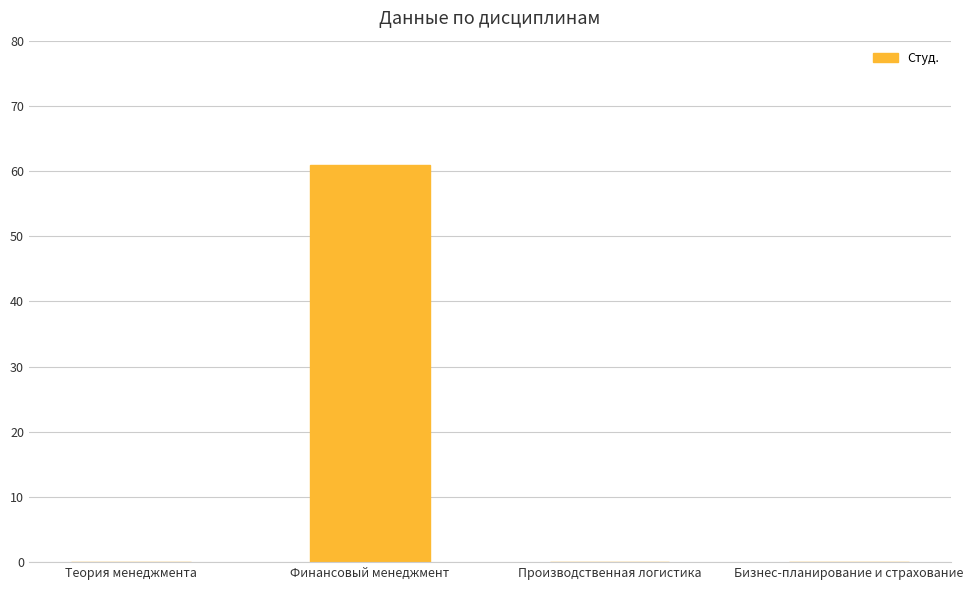

Reading left to right, extract all data points from this chart.

0	61	0	0